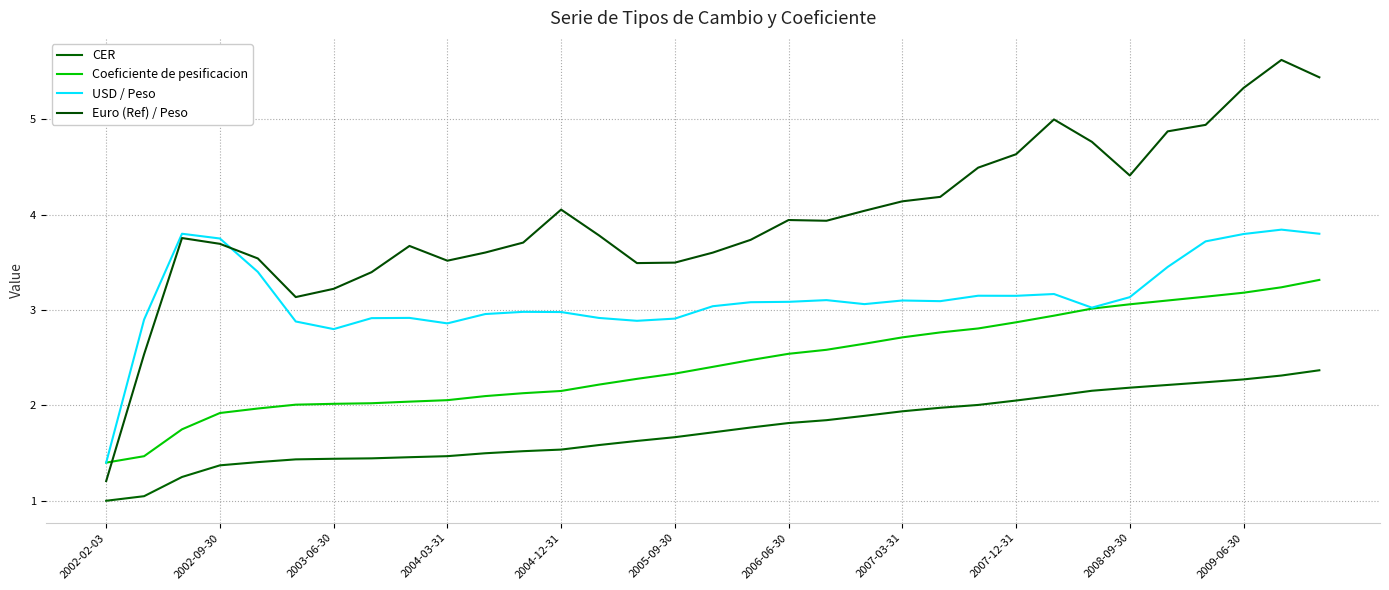

True or false: Euro (Ref) / Peso has more than 0 points higher than both neighbors.

True